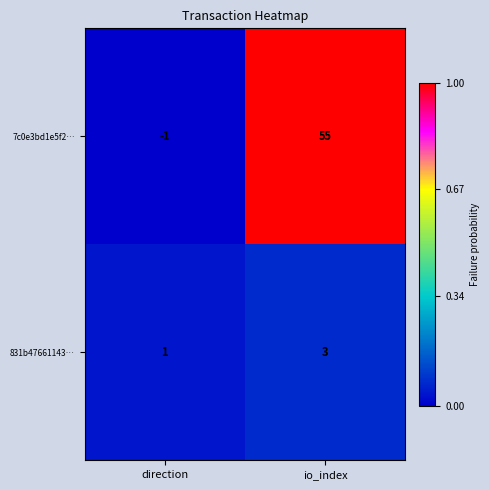

Rank the series at direction from highest to lowest value.

831b47661143…, 7c0e3bd1e5f2…